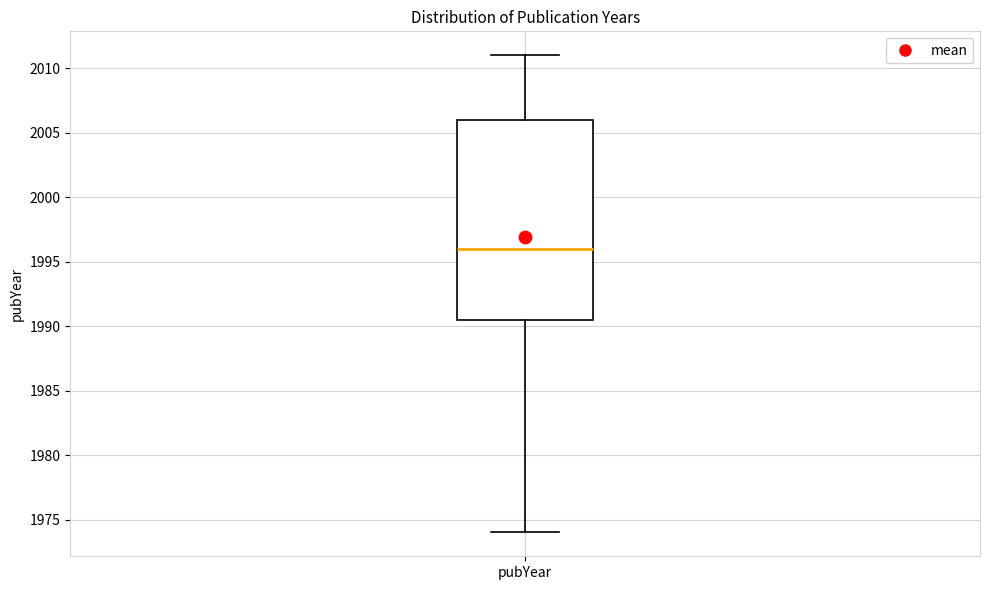

Transcribe this box plot: give where the median line is, the range the box spans, and where the two whiskers end, as read against the y-axis. The values are not printed on the chart, so give them approximately, as read against the axis.

median 1996.0, box 1990.5 to 2006.0, whiskers 1974.0 to 2011.0